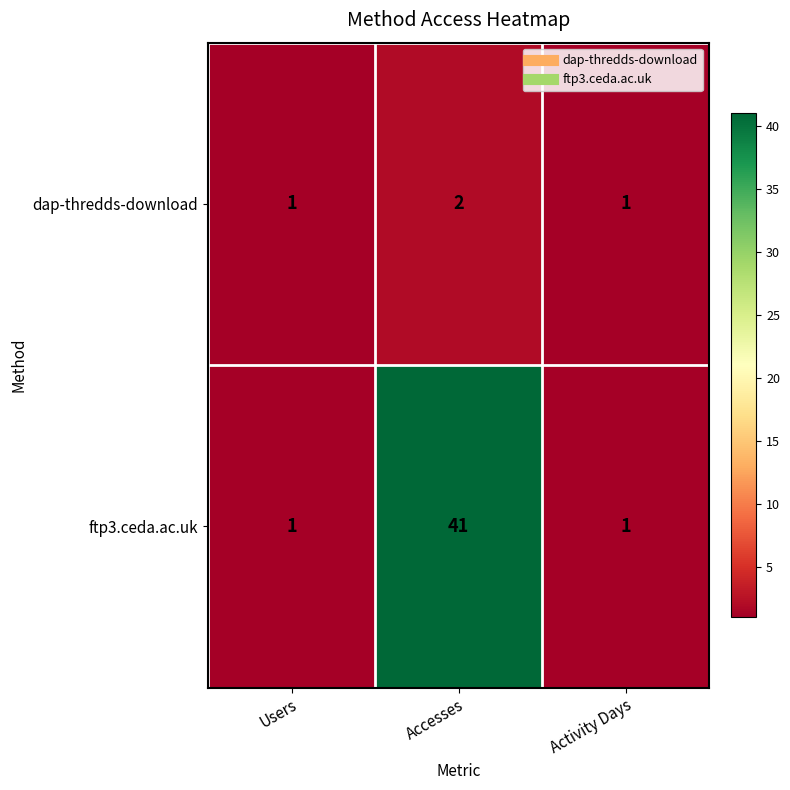

Reading right to left, transcribe all the data shown in this chart.

dap-thredds-download: Activity Days=1	Accesses=2	Users=1
ftp3.ceda.ac.uk: Activity Days=1	Accesses=41	Users=1